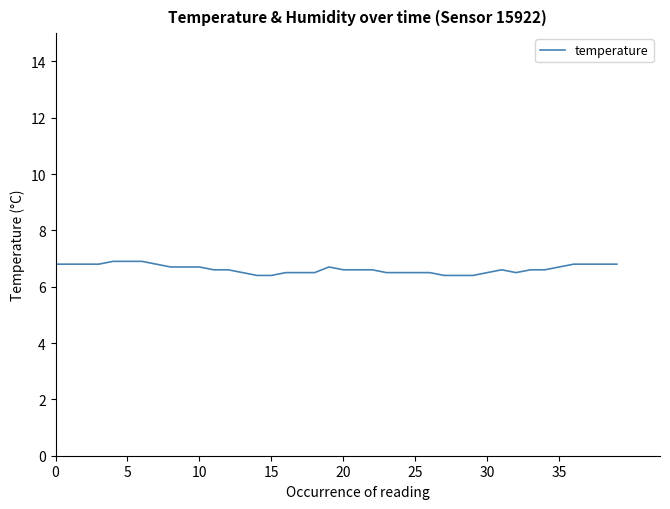

What is the greatest value displayed?

6.9